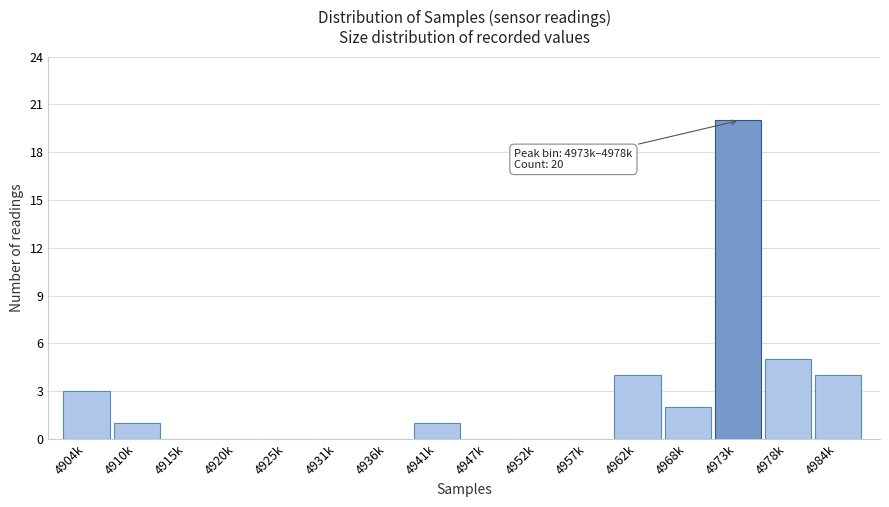

Reading right to left, list all the values displayed in this chart.

4984k=4	4978k=5	4973k=20	4968k=2	4962k=4	4957k=0	4952k=0	4947k=0	4941k=1	4936k=0	4931k=0	4925k=0	4920k=0	4915k=0	4910k=1	4904k=3